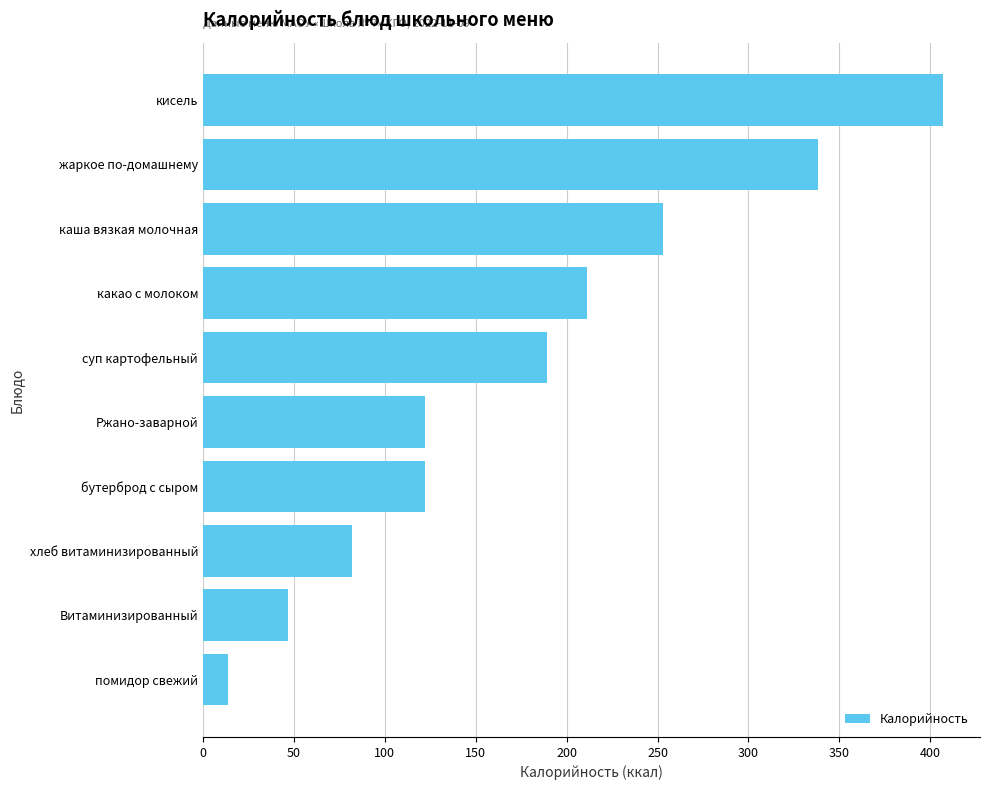

What is the sum of all values?

1785